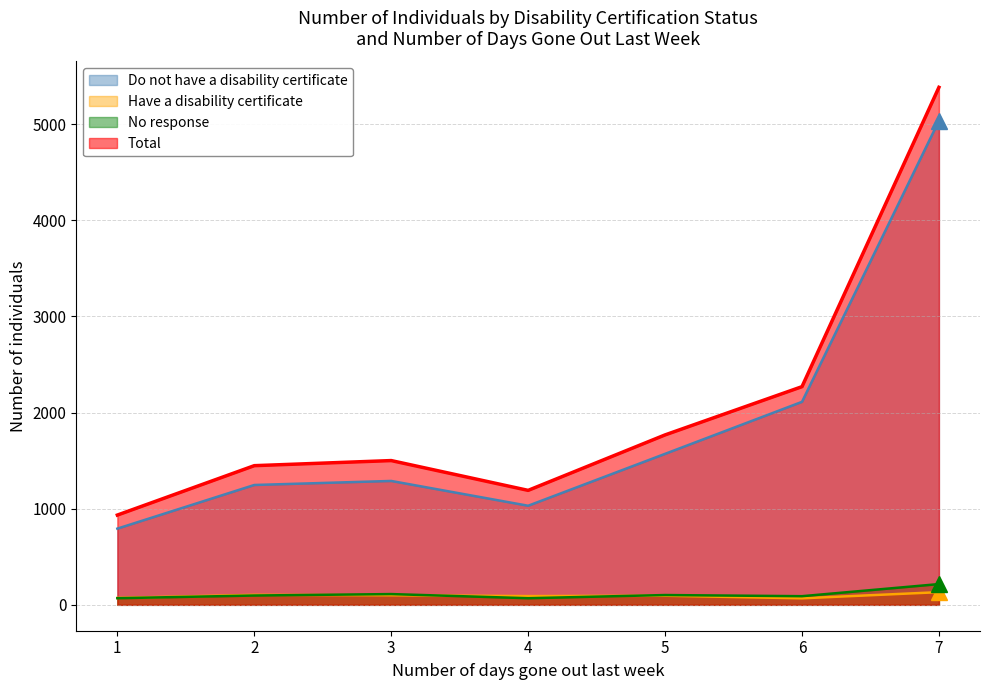

What is the spread (max minus min) of values at 7?

5252